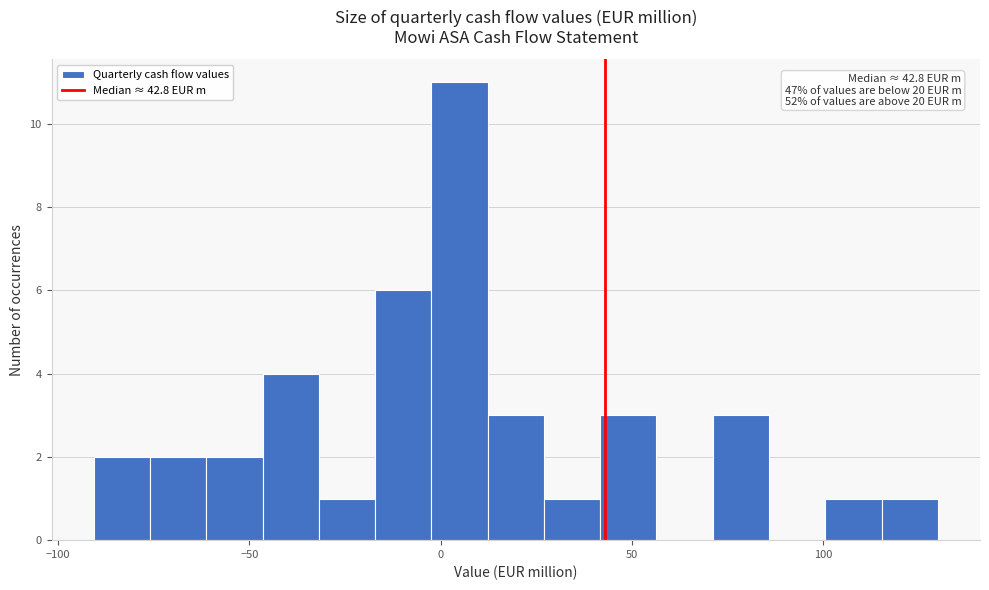

Read against the x-axis, roughly where is the centre of the tallest bar?

5